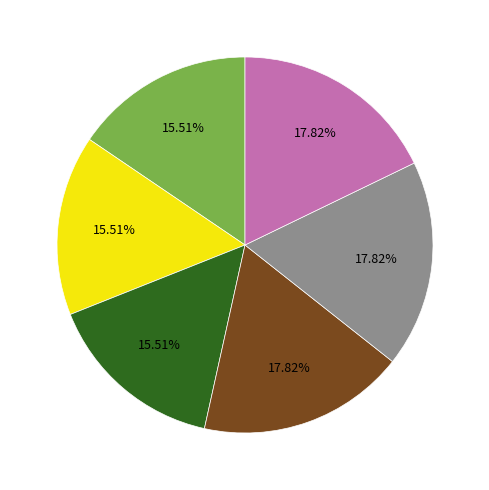

Does any single category account for the majority?

No